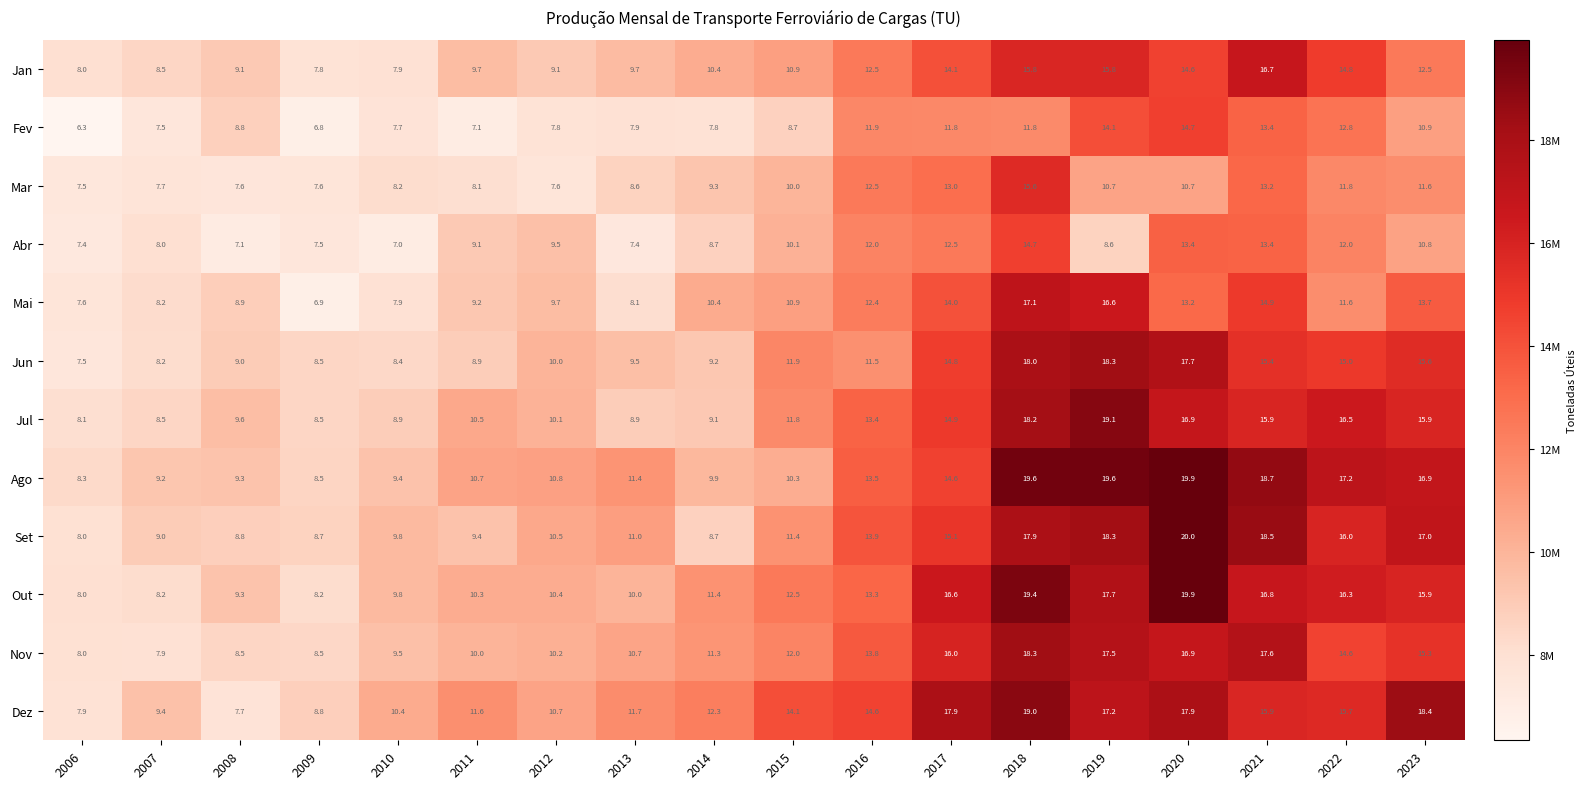

The Out series shows 3.2 at 2013. True or false?

False